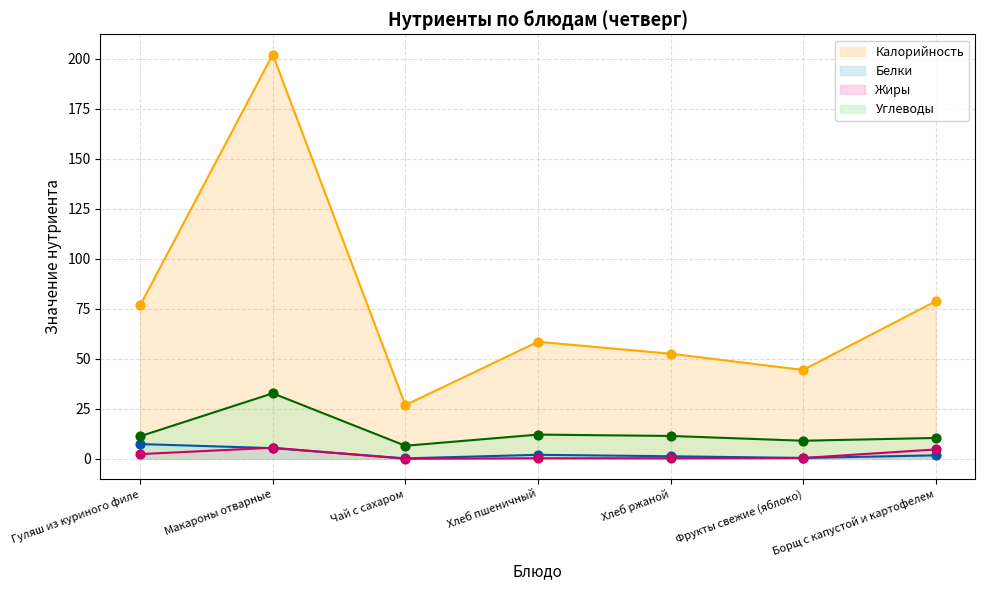

What are all the series names shown in the legend?

Калорийность, Белки, Жиры, Углеводы